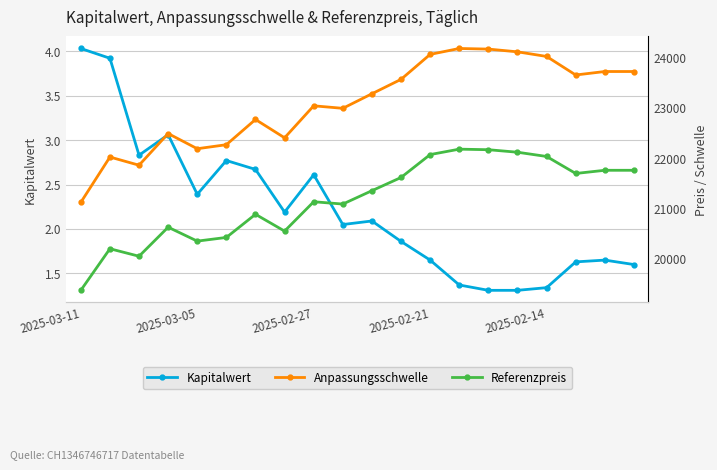

How many values in the Referenzpreis series are below 21352?

10